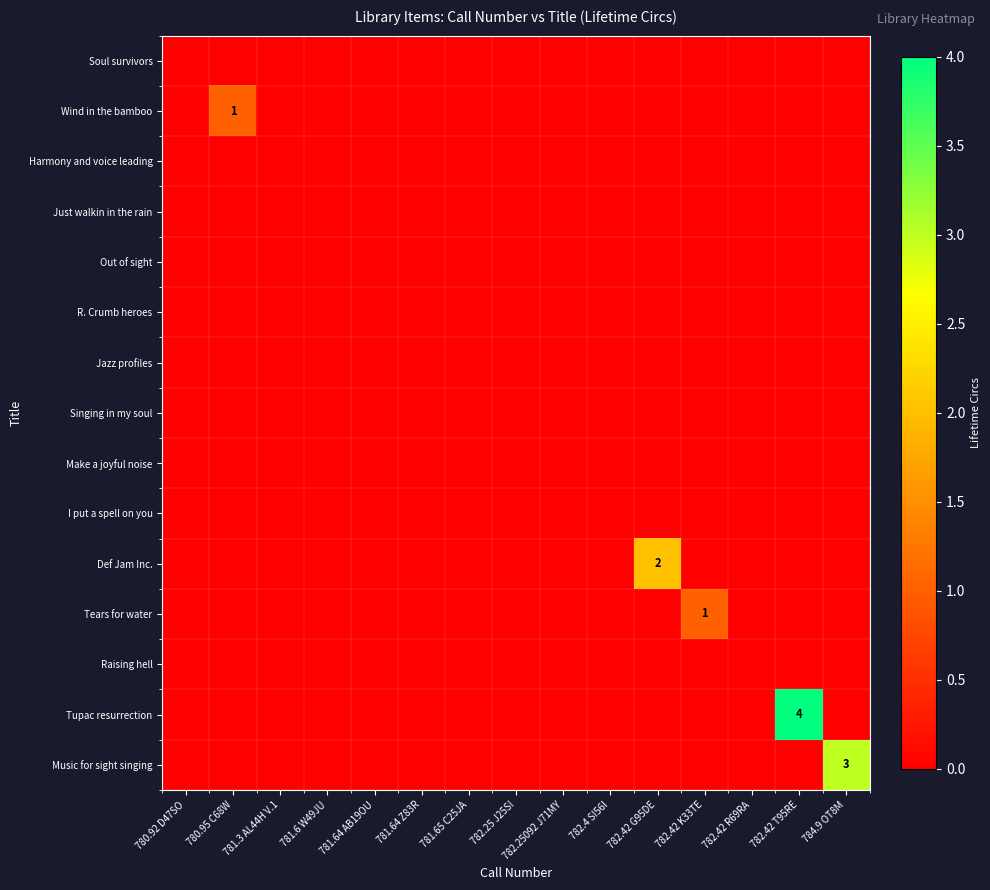

Rank the categories by Def Jam Inc. value from lowest to highest.

780.92 D47SO, 780.95 C68W, 781.3 AL44H V.1, 781.6 W49JU, 781.64 AB19OU, 781.64 Z83R, 781.65 C25JA, 782.25 J25SI, 782.25092 J71MY, 782.4 SI56I, 782.42 K33TE, 782.42 R69RA, 782.42 T95RE, 784.9 OT8M, 782.42 G95DE